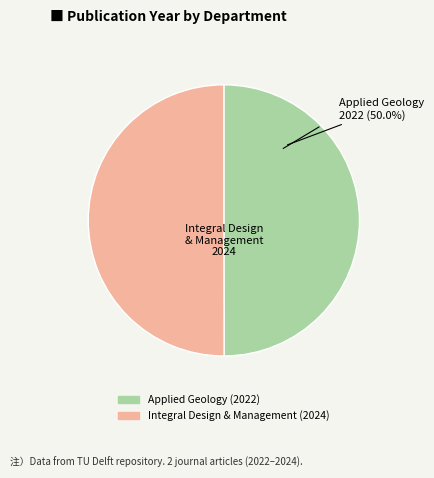

Is the sum of Applied Geology (2022) and Integral Design & Management (2024) greater than half?

Yes